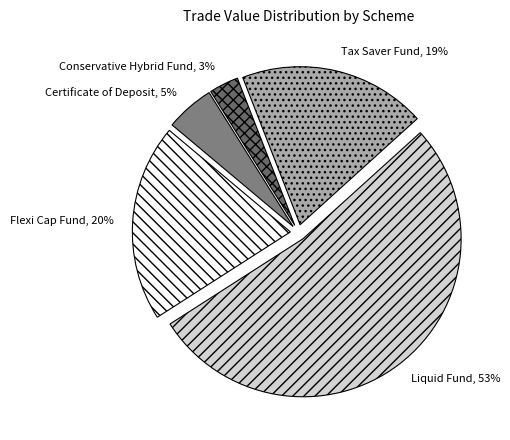

Rank the categories by value from highest to lowest.

Liquid Fund, Flexi Cap Fund, Tax Saver Fund, Certificate of Deposit, Conservative Hybrid Fund